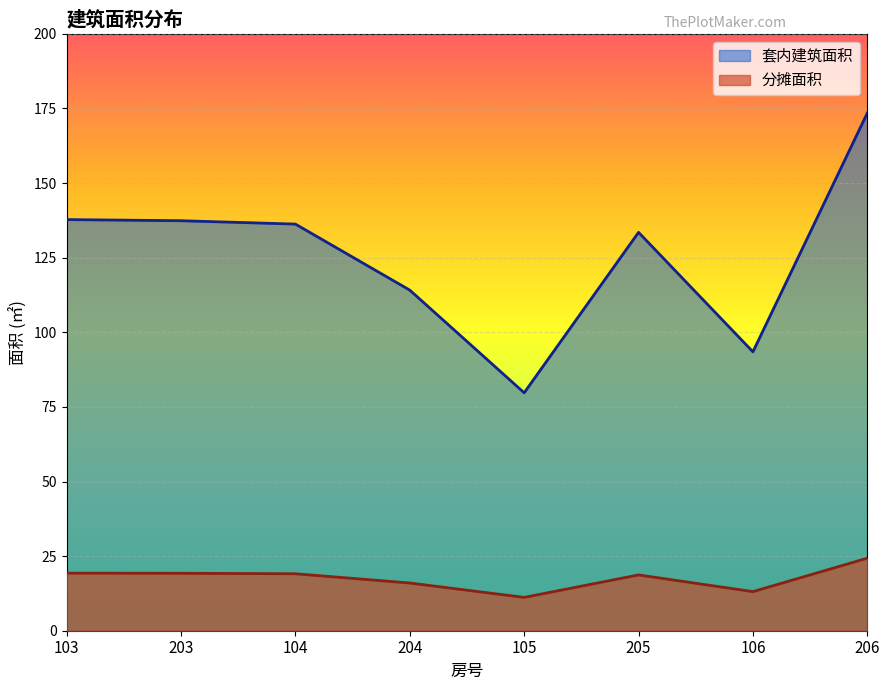

Is it true that 分摊面积 equals 13.1 at 106?

True